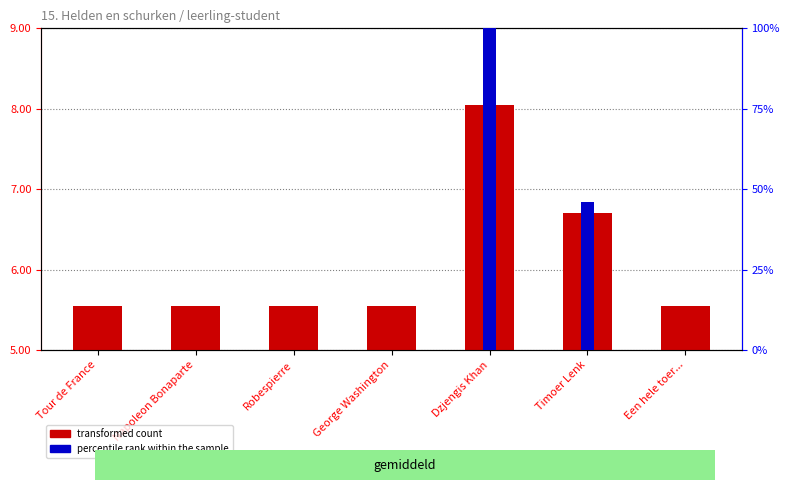

Reading right to left, transcribe all the data shown in this chart.

Een hele toer...=5.5	Timoer Lenk=6.7	Dzjengis Khan=8.0	George Washington=5.5	Robespierre=5.5	Napoleon Bonaparte=5.5	Tour de France=5.5